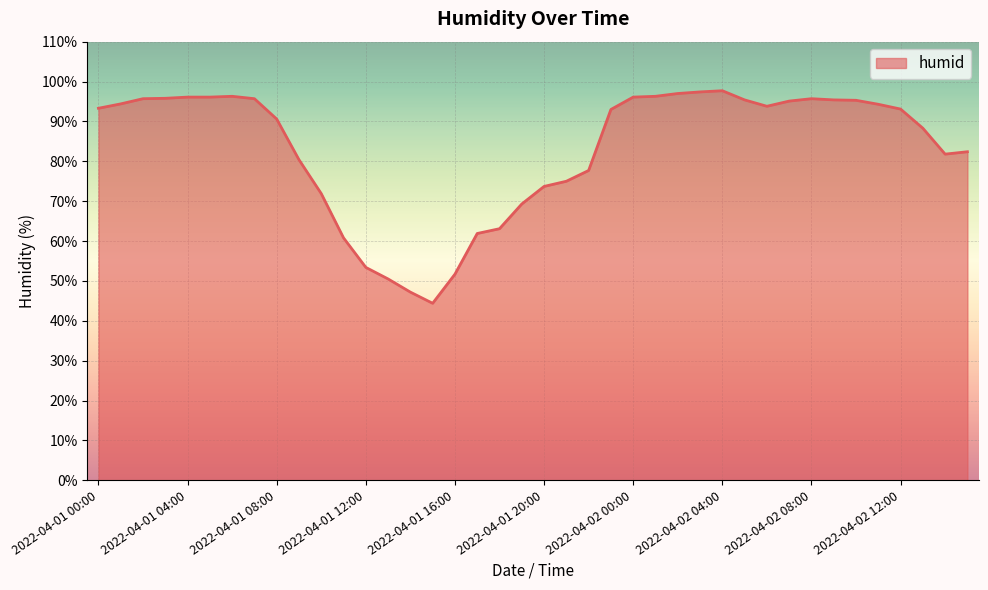

What is the smallest value displayed?

44.4